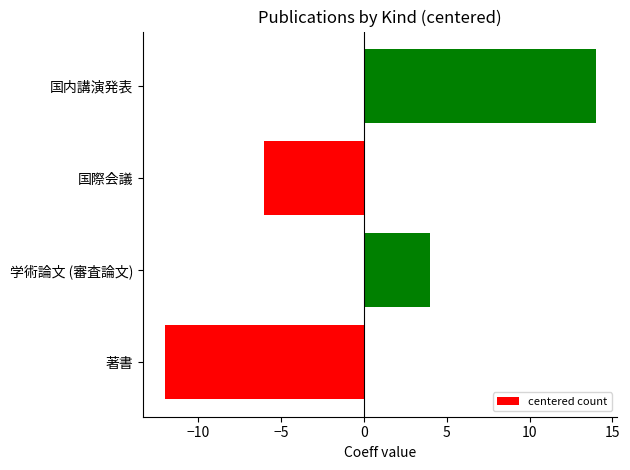

The chart shows a value of -6 at 国際会議. True or false?

True